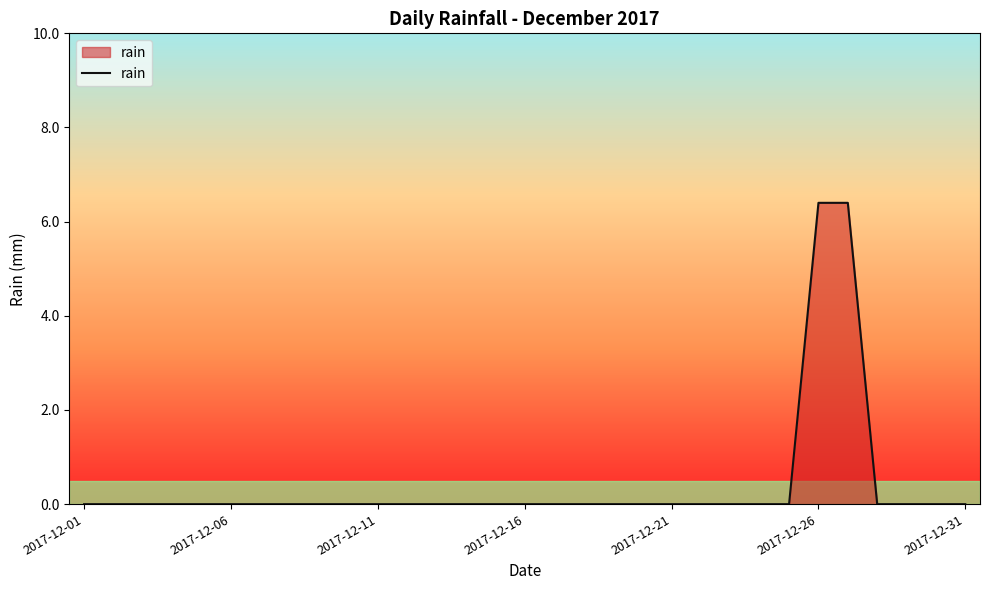

Count the number of data series in this chart.

1